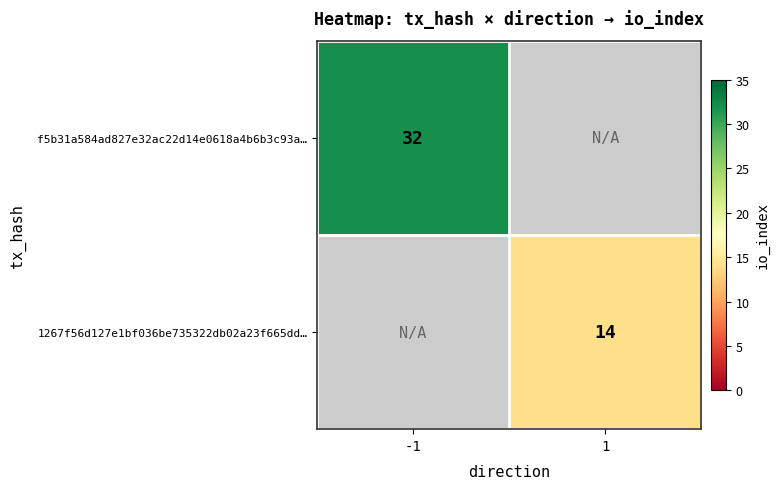

True or false: f5b31a584ad827e32ac22d14e0618a4b6b3c93a… has a value of 32 at -1.

True